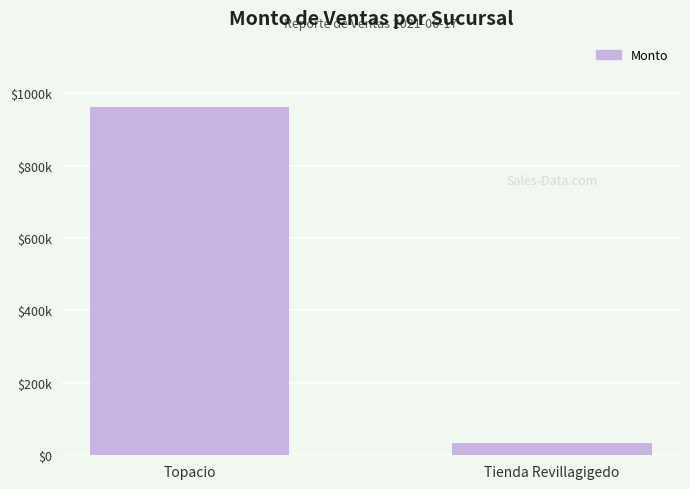

What is the sum of the values at Topacio and Tienda Revillagigedo?

995705